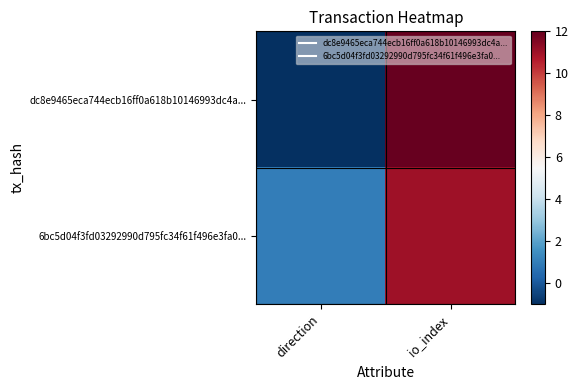

Which label corresponds to the smallest value in the chart?

direction